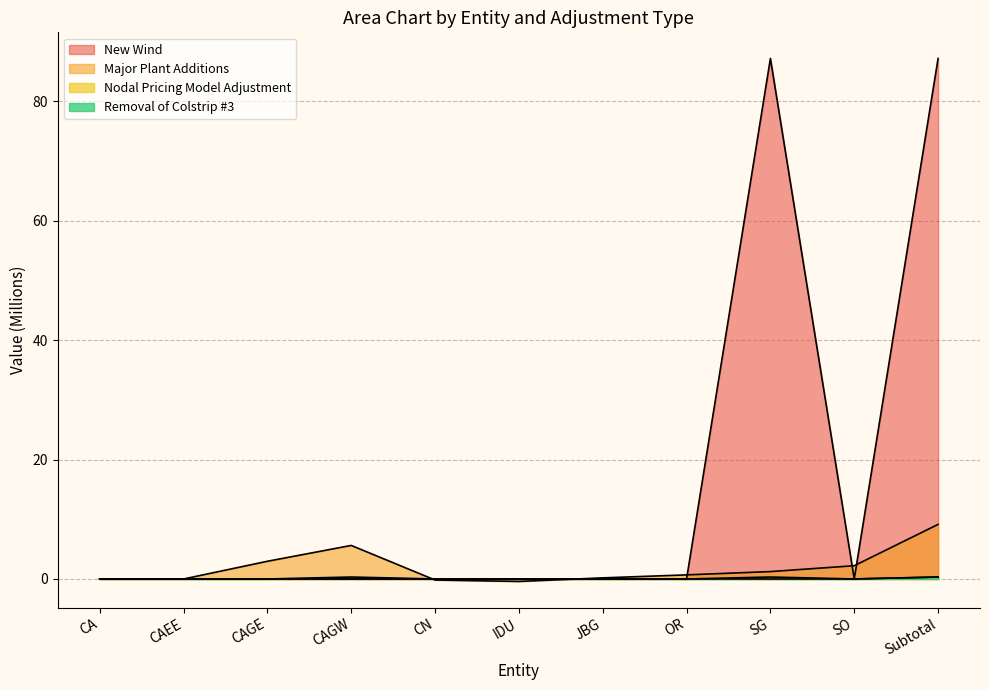

Which category has the lowest value across all series?

IDU